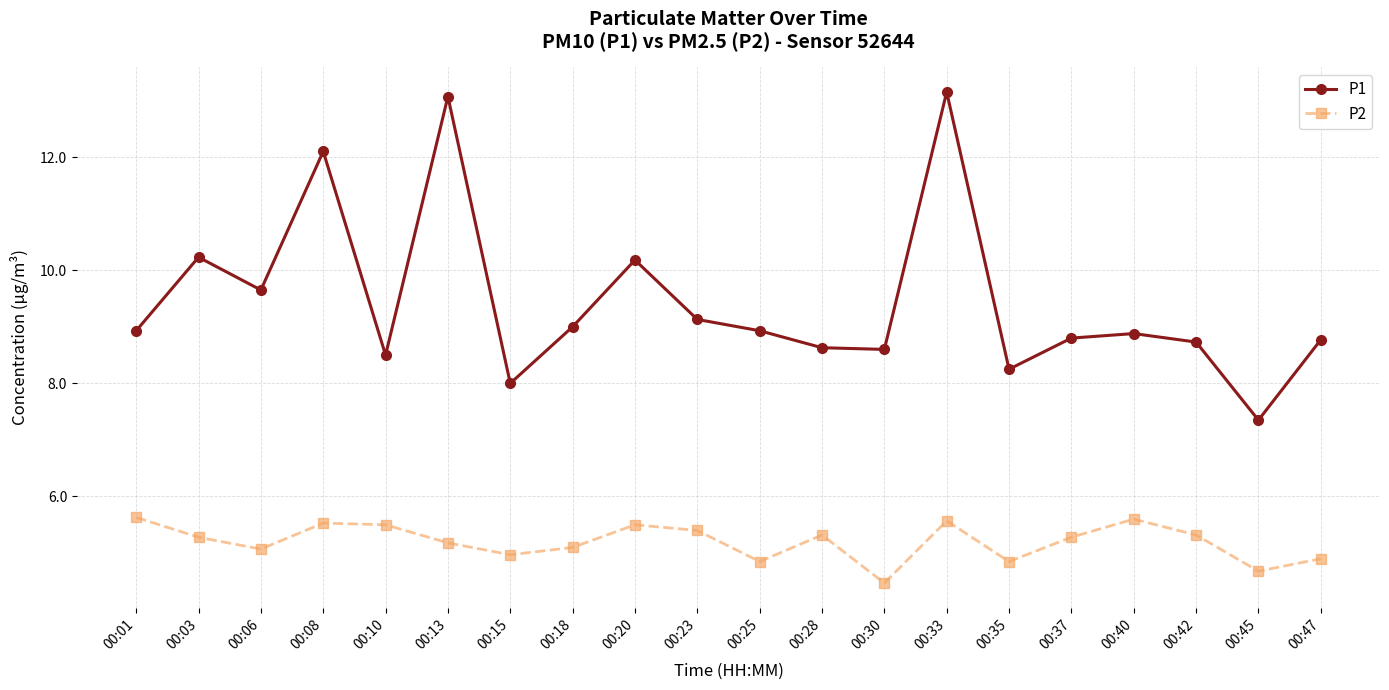

Count the number of data series in this chart.

2